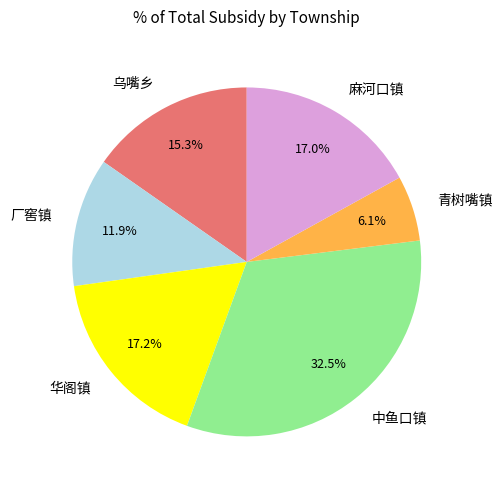

What portion of the pie excludes 华阁镇?

82.8%